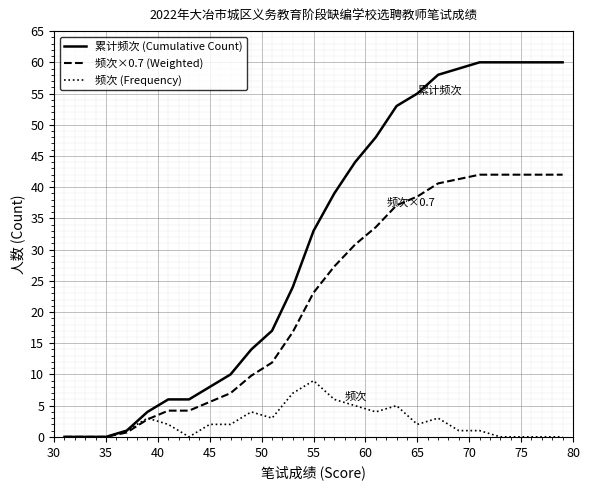

Does the chart have visible grid lines?

Yes